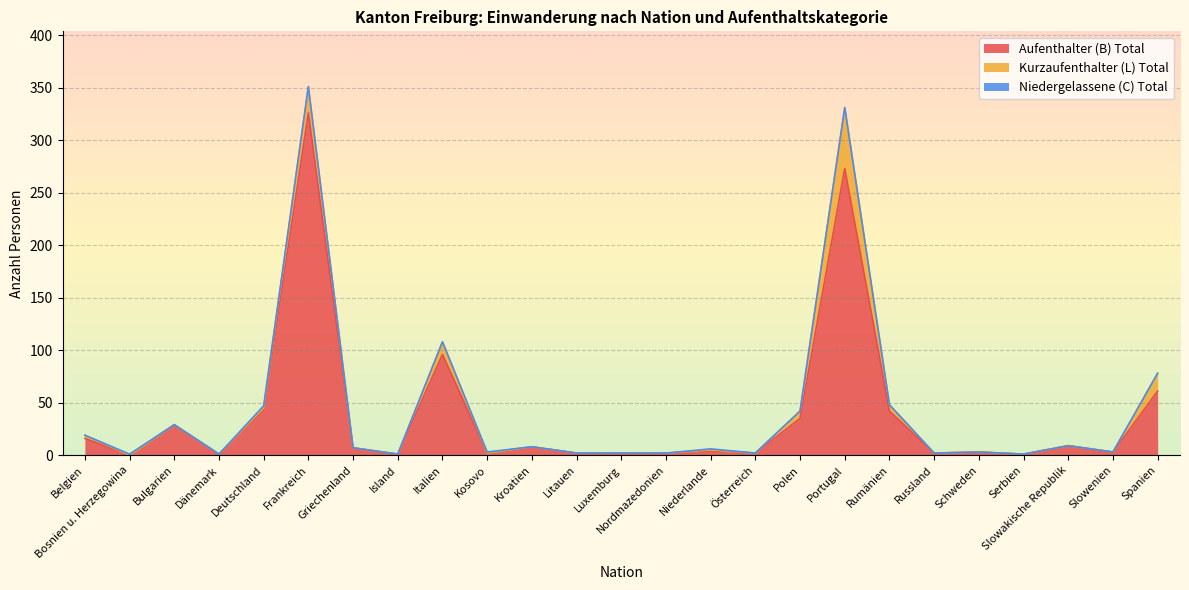

What is the maximum value for Aufenthalter (B) Total?

326